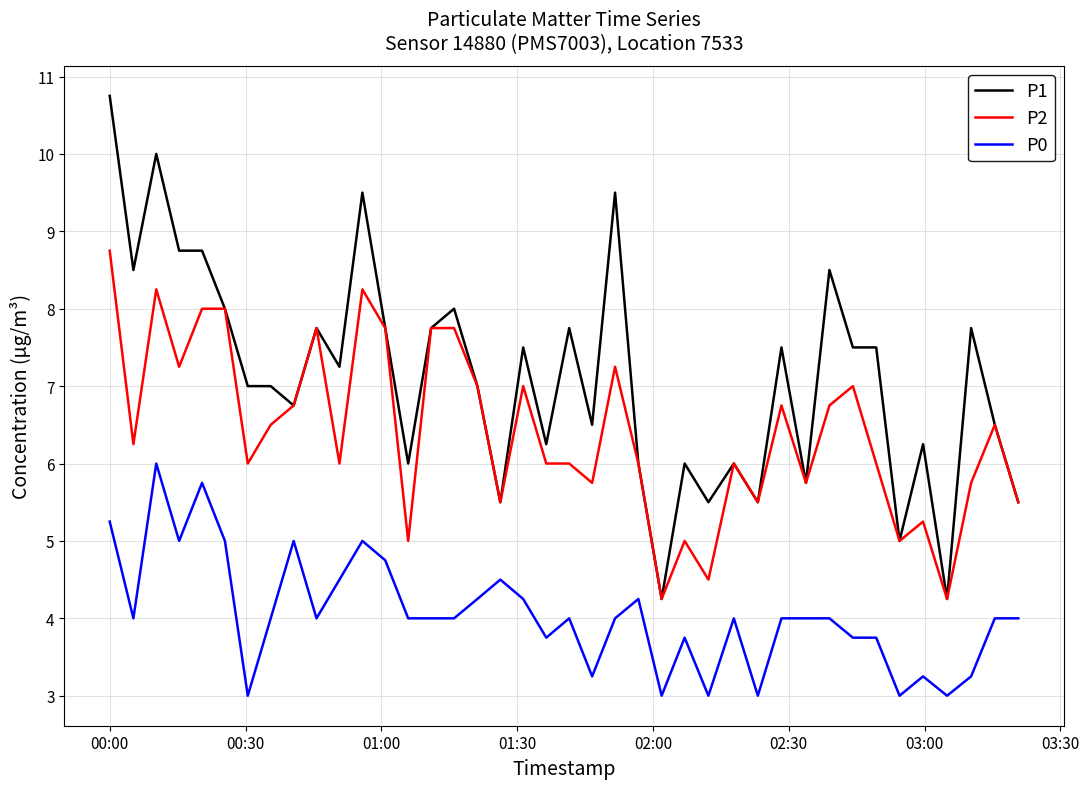

True or false: P0 and P1 intersect in this chart.

False